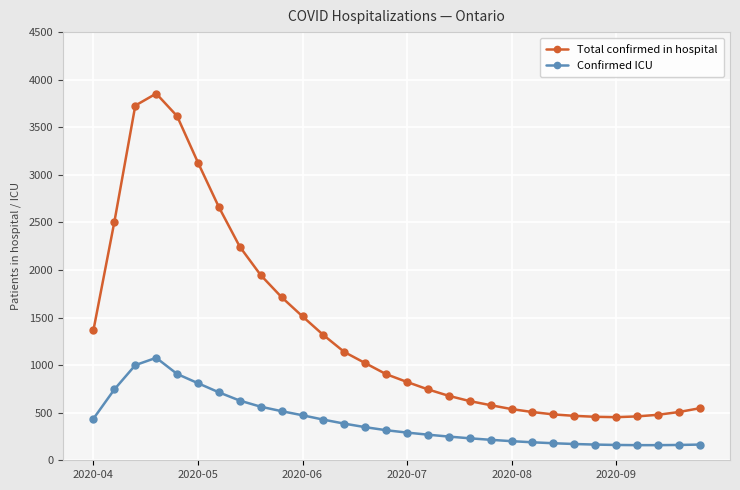

True or false: Confirmed ICU and Total confirmed in hospital cross at least once.

False